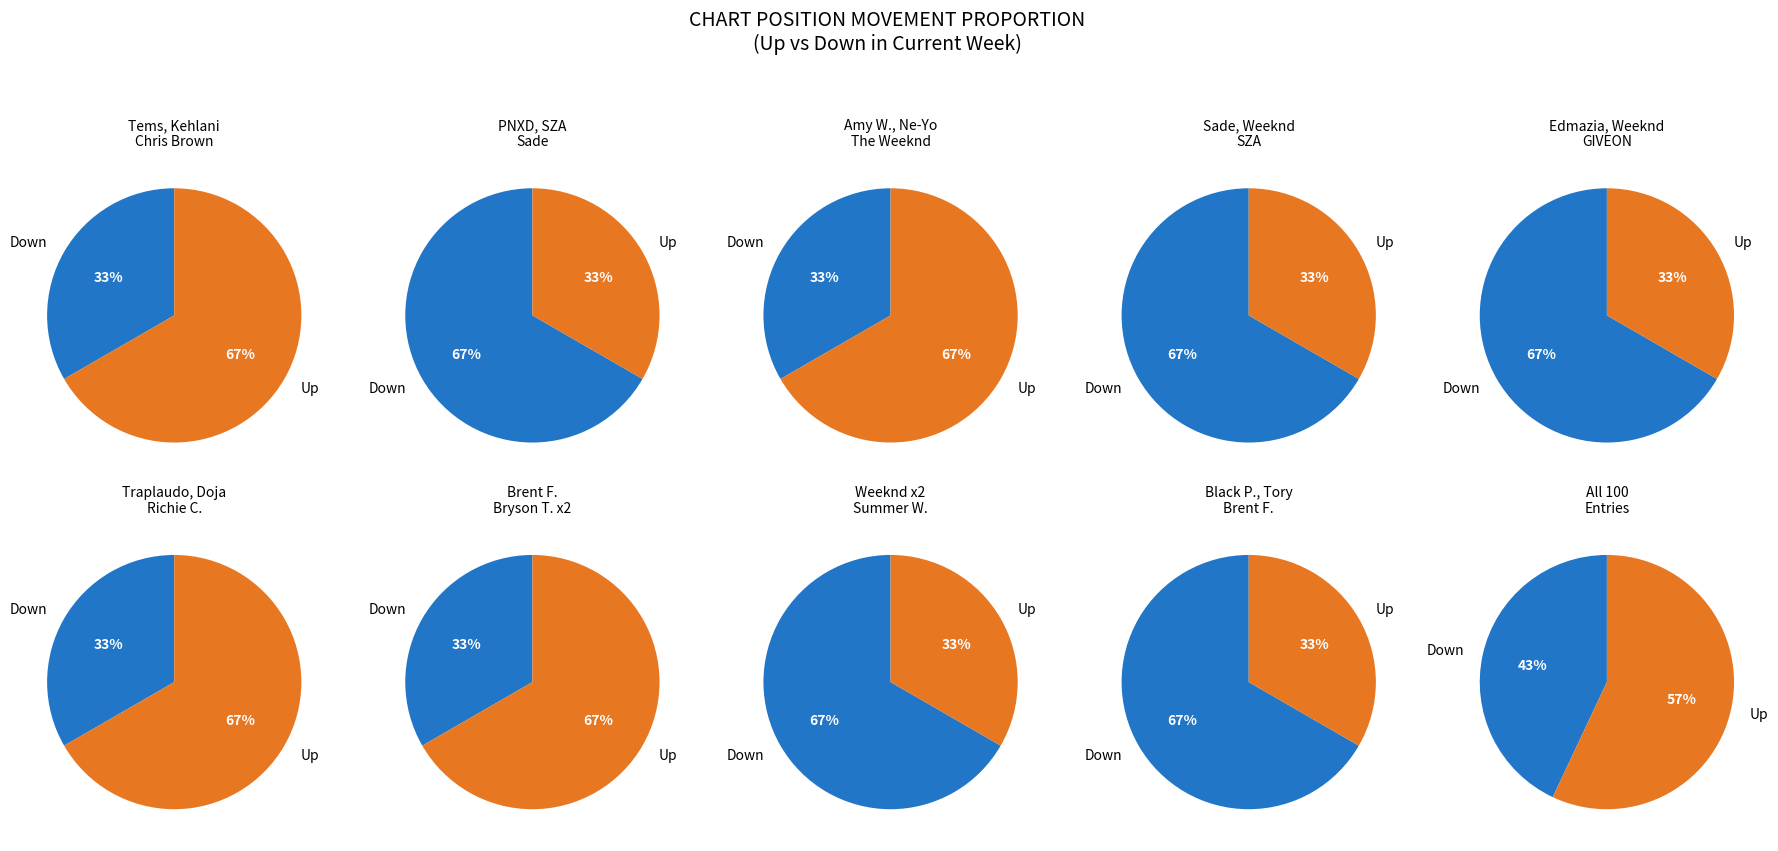

Which slice represents more than half of the pie?

up